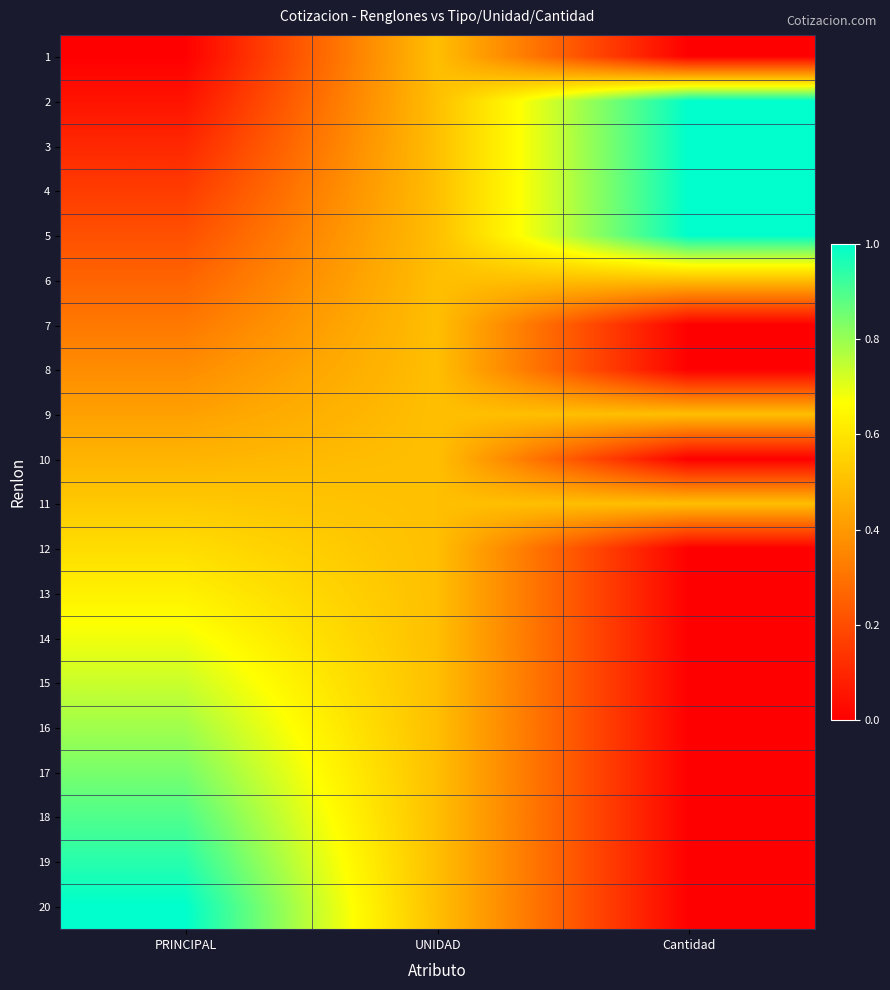

Reading right to left, extract all data points from this chart.

1: Cantidad=0.0	UNIDAD=0.5	PRINCIPAL=0.0
2: Cantidad=1.0	UNIDAD=0.5	PRINCIPAL=0.1
3: Cantidad=1.0	UNIDAD=0.5	PRINCIPAL=0.1
4: Cantidad=1.0	UNIDAD=0.5	PRINCIPAL=0.2
5: Cantidad=1.0	UNIDAD=0.5	PRINCIPAL=0.2
6: Cantidad=0.5	UNIDAD=0.5	PRINCIPAL=0.3
7: Cantidad=0.0	UNIDAD=0.5	PRINCIPAL=0.3
8: Cantidad=0.0	UNIDAD=0.5	PRINCIPAL=0.4
9: Cantidad=0.5	UNIDAD=0.5	PRINCIPAL=0.4
10: Cantidad=0.0	UNIDAD=0.5	PRINCIPAL=0.5
11: Cantidad=0.5	UNIDAD=0.5	PRINCIPAL=0.5
12: Cantidad=0.0	UNIDAD=0.5	PRINCIPAL=0.6
13: Cantidad=0.0	UNIDAD=0.5	PRINCIPAL=0.6
14: Cantidad=0.0	UNIDAD=0.5	PRINCIPAL=0.7
15: Cantidad=0.0	UNIDAD=0.5	PRINCIPAL=0.7
16: Cantidad=0.0	UNIDAD=0.5	PRINCIPAL=0.8
17: Cantidad=0.0	UNIDAD=0.5	PRINCIPAL=0.8
18: Cantidad=0.0	UNIDAD=0.5	PRINCIPAL=0.9
19: Cantidad=0.0	UNIDAD=0.5	PRINCIPAL=0.9
20: Cantidad=0.0	UNIDAD=0.5	PRINCIPAL=1.0